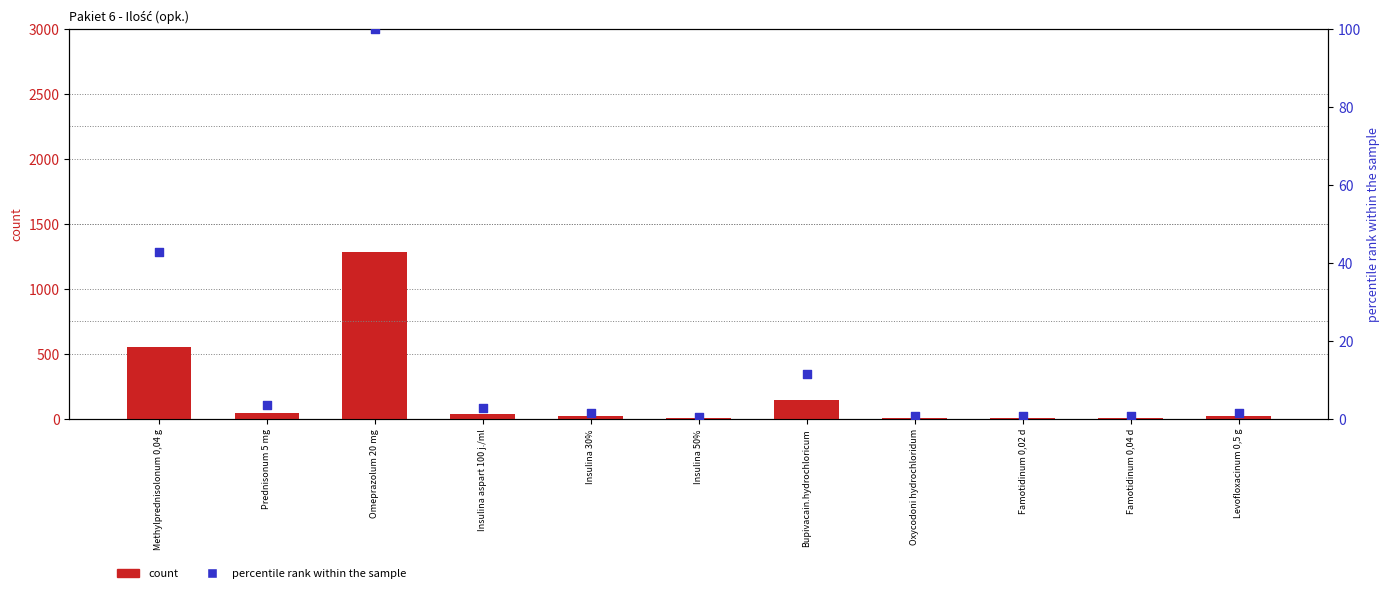

What is the total value across all series at Famotidinum 0,02 d?

10.8